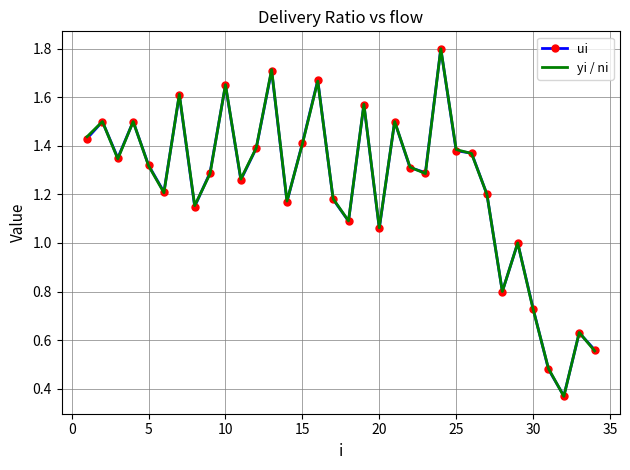

What is the highest value of the yi / ni series?

1.8